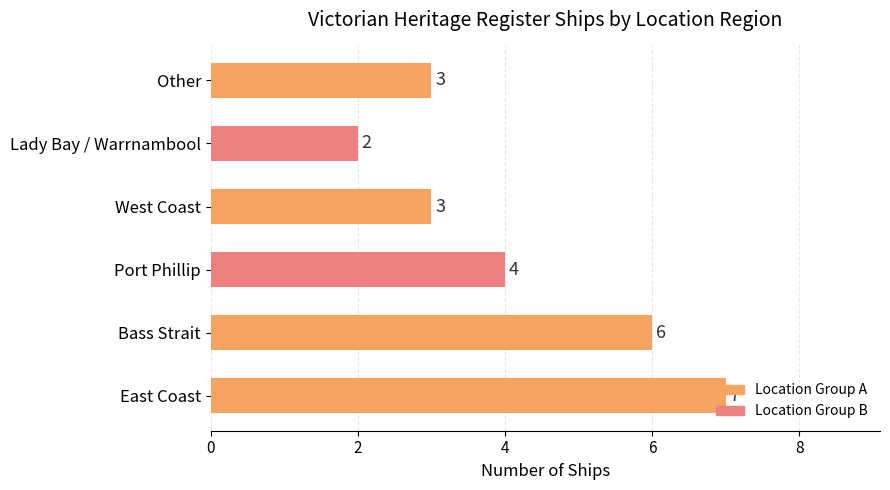

The chart shows a value of 3 at West Coast. True or false?

True